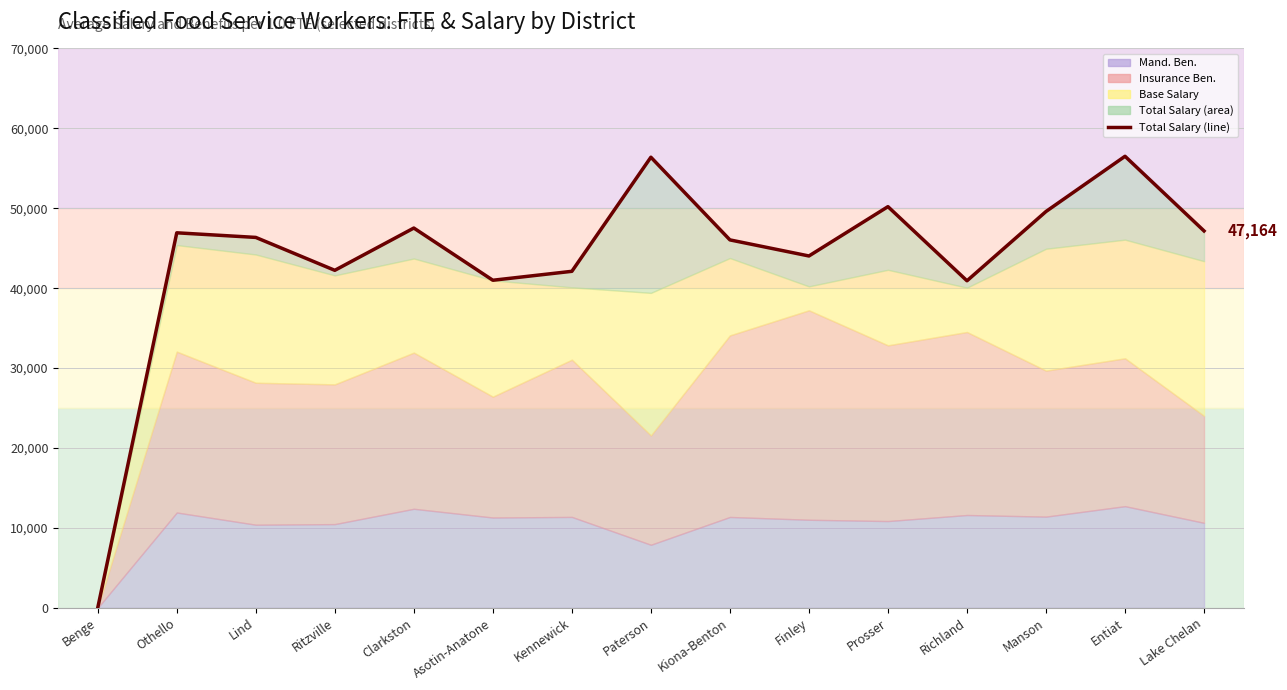

Which label corresponds to the smallest value in the chart?

Benge